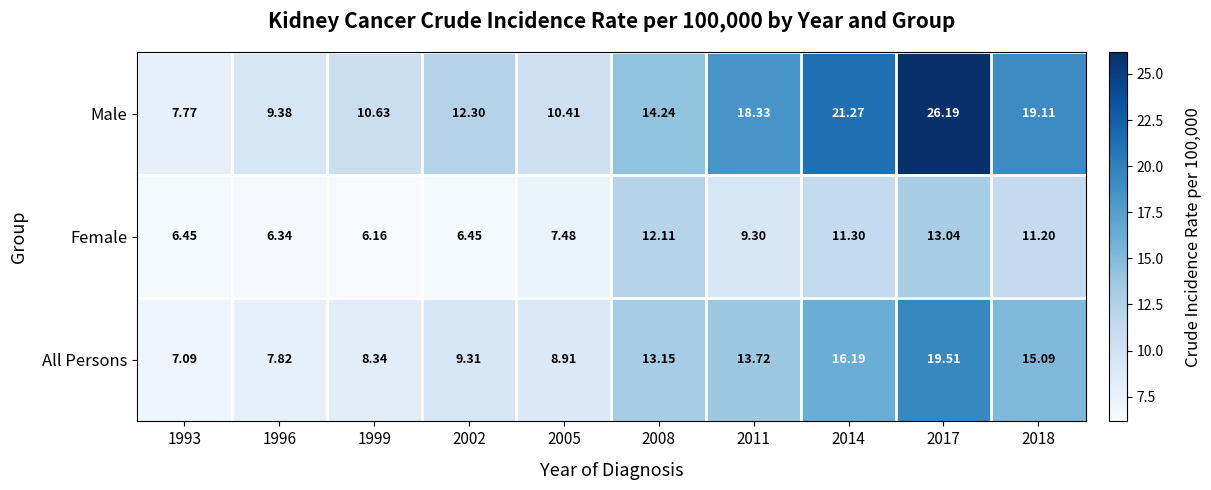

What is the difference between the highest and lowest values at 2008?

2.1